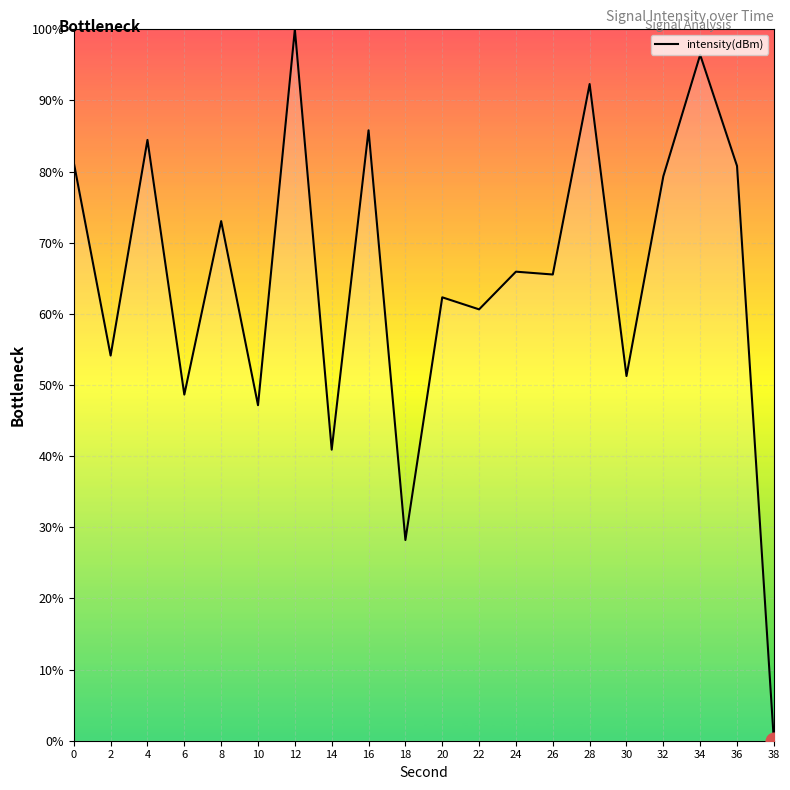

What is the sum of all values?

1298.2